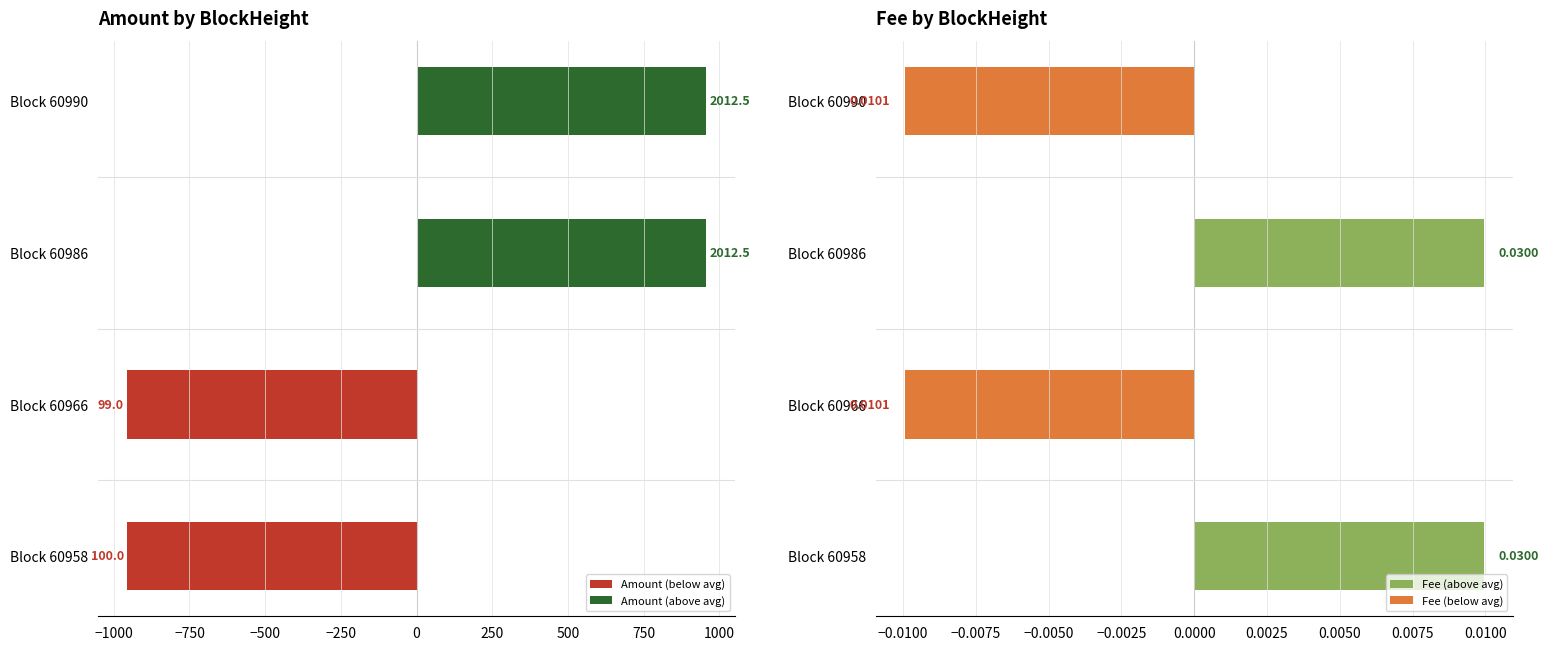

Between Block 60958 and Block 60966, which series saw the biggest shift?

Amount (below avg)